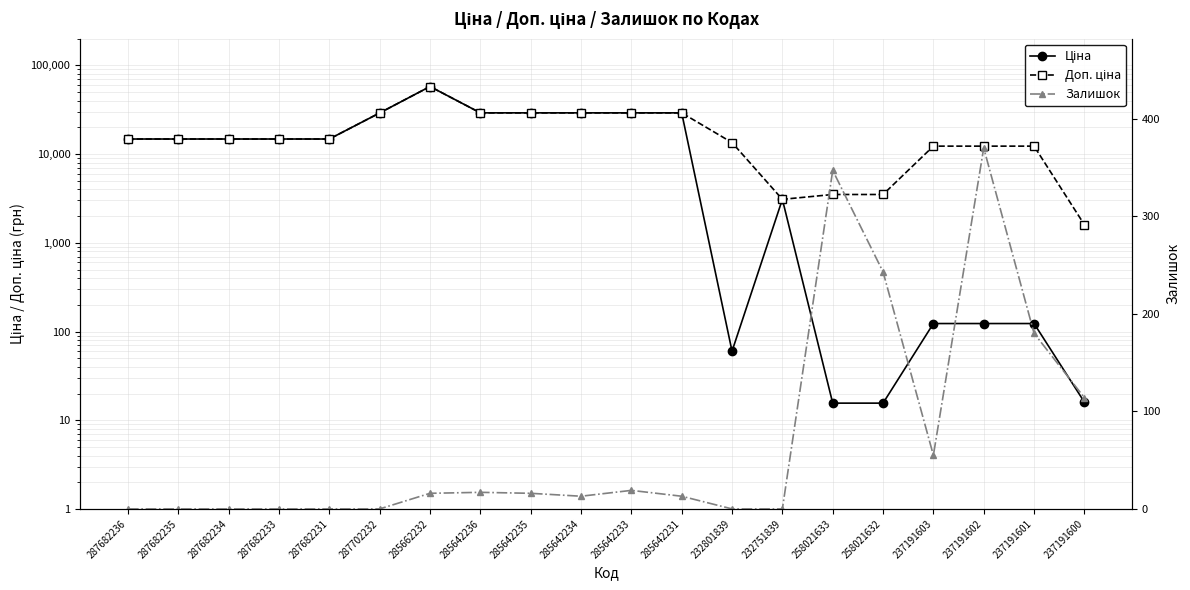

True or false: Ціна has a value of 14800.8 at 287682236.

True